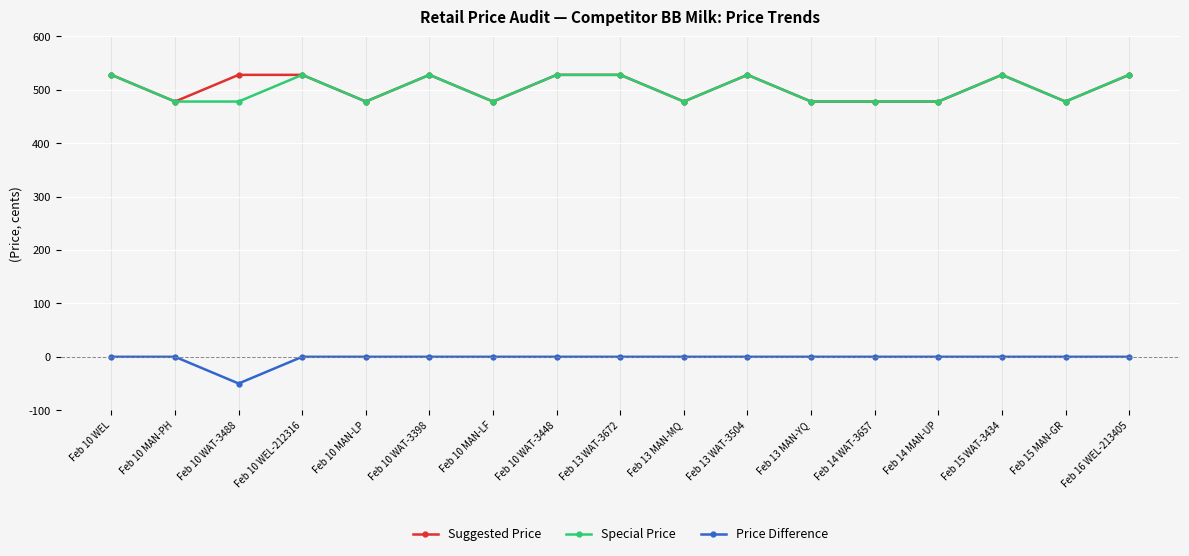

What is the spread (max minus min) of values at Feb 13 WAT-3504?

528